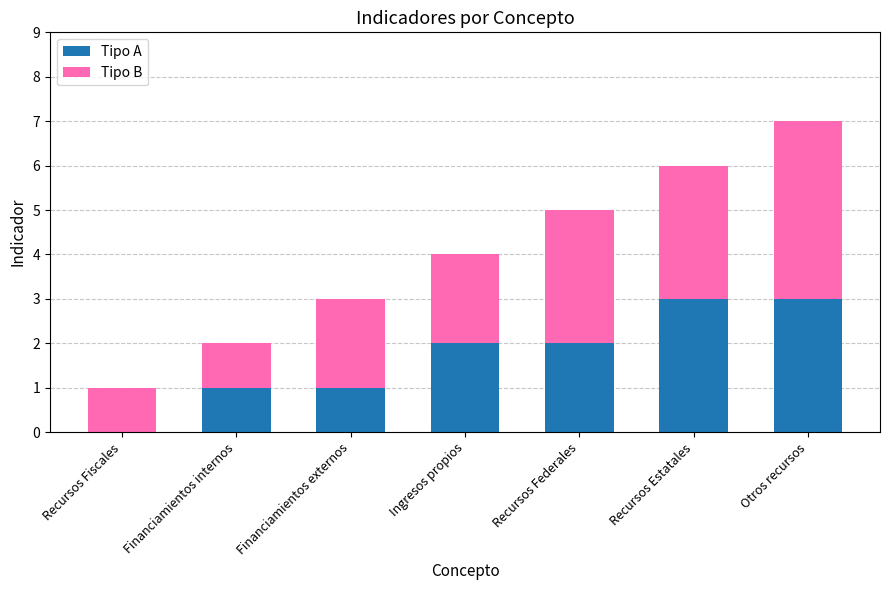

What is the total value across all series at Recursos Federales?

5